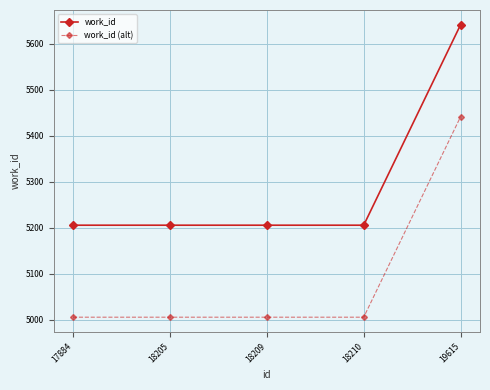

What is the sum of all work_id values?

26466